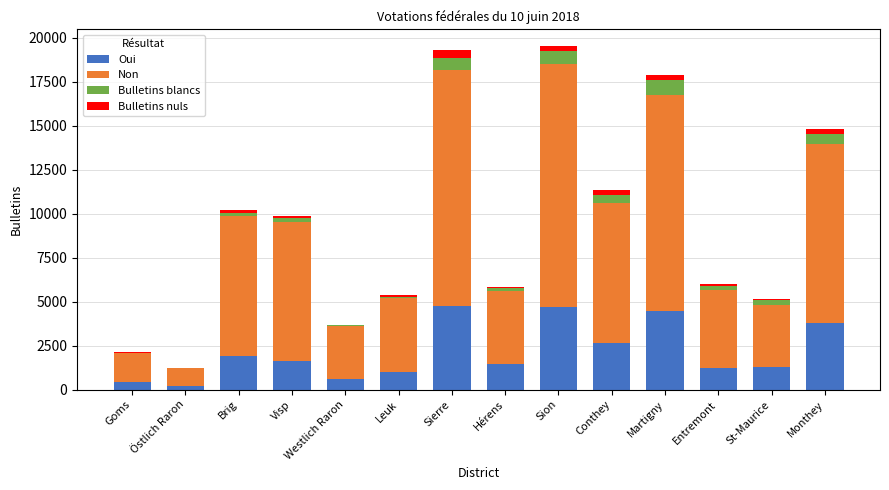

What is the highest value of the Oui series?

4737